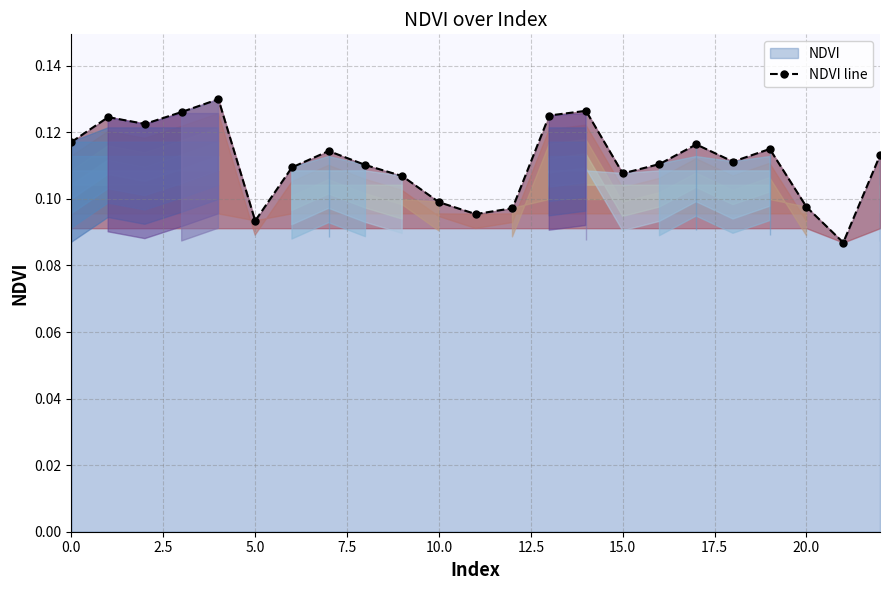

How many interior local peaks (higher than both neighbors) does the data have?

6